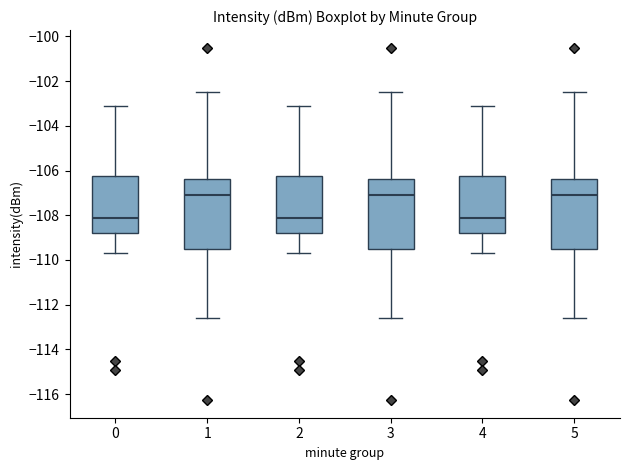

Reading left to right, transcribe this box plot: for each box, give where its median line is, the range the box spans, and where its two whiskers end, as read against the y-axis. The values are not printed on the chart, so give them approximately, as read against the axis.

0: median -108.2, box -108.8 to -106.2, whiskers -109.6 to -103.0
1: median -107.0, box -109.4 to -106.4, whiskers -112.6 to -102.4
2: median -108.2, box -108.8 to -106.2, whiskers -109.6 to -103.0
3: median -107.0, box -109.4 to -106.4, whiskers -112.6 to -102.4
4: median -108.2, box -108.8 to -106.2, whiskers -109.6 to -103.0
5: median -107.0, box -109.4 to -106.4, whiskers -112.6 to -102.4